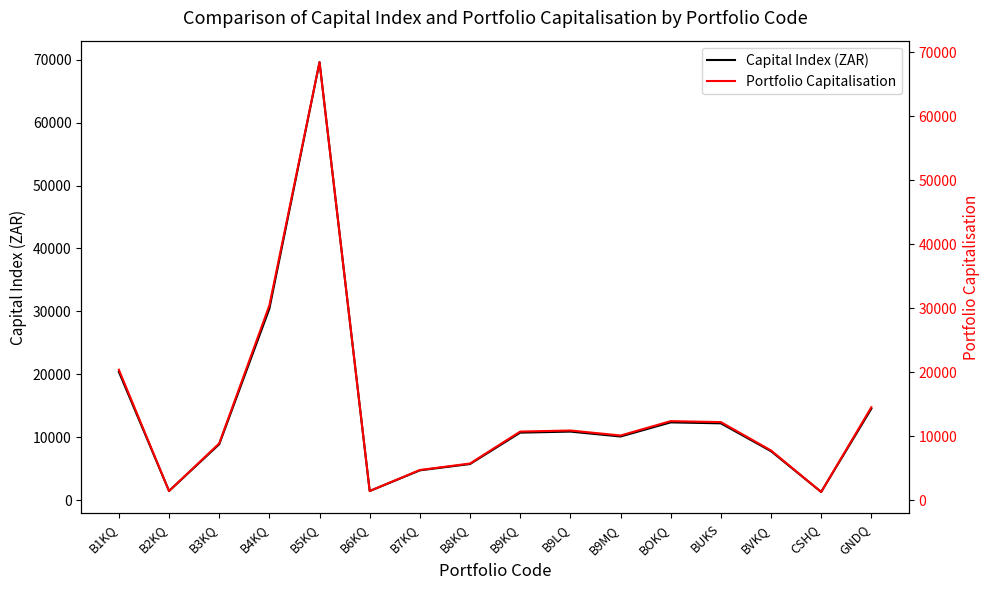

How many interior local valleys does the Capital Index (ZAR) series have?

4